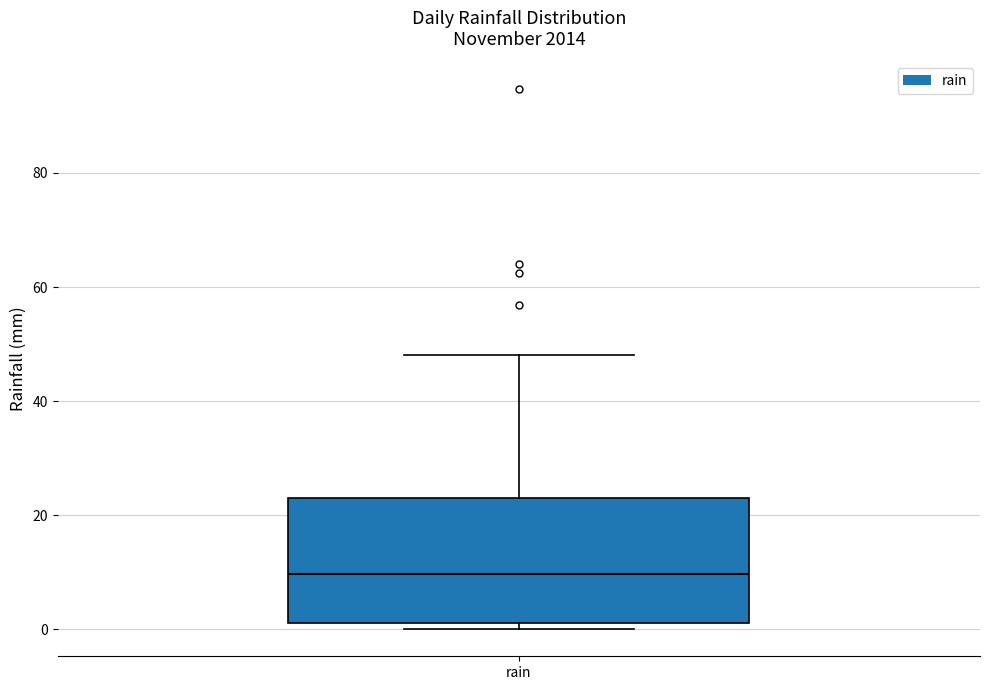

Where does the median line of the box for rain sit on the y-axis? The values are not printed on the chart, so give them approximately, as read against the axis.

10